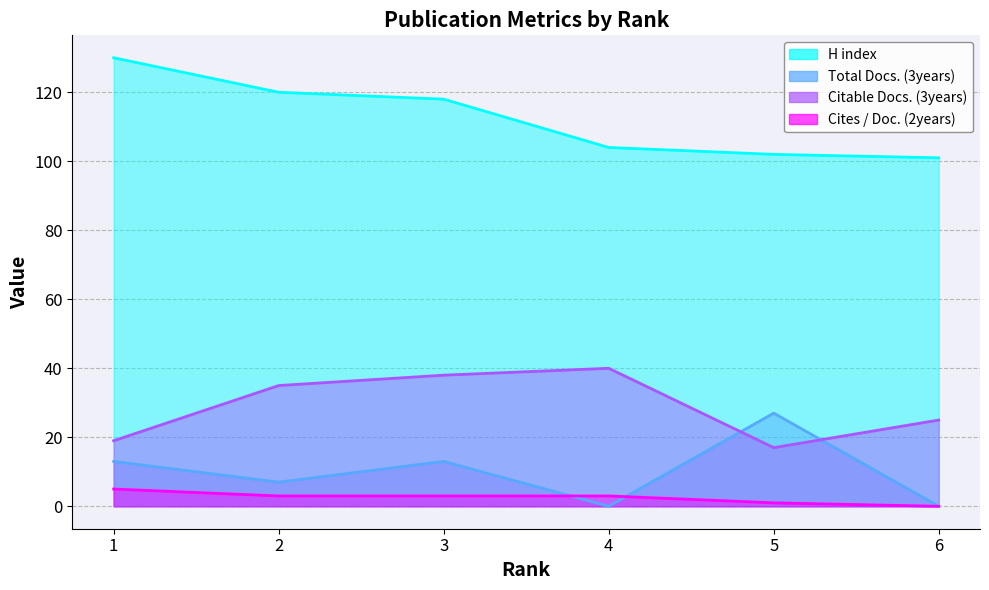

True or false: Citable Docs. (3years) and Cites / Doc. (2years) cross at least once.

False